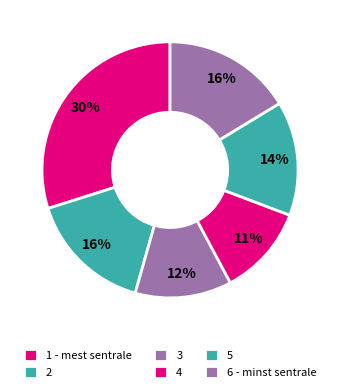

Does any single category account for the majority?

No